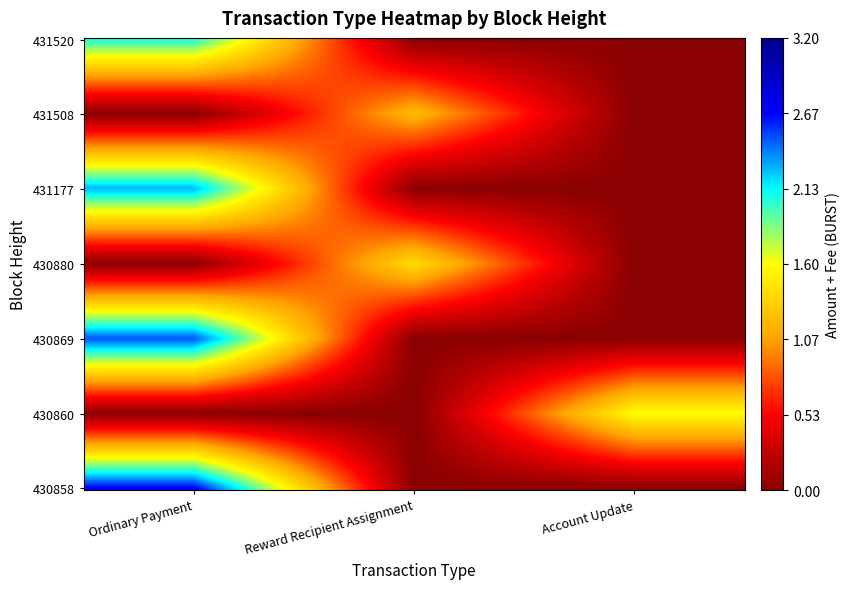

Which category has the highest value across all series?

Ordinary Payment